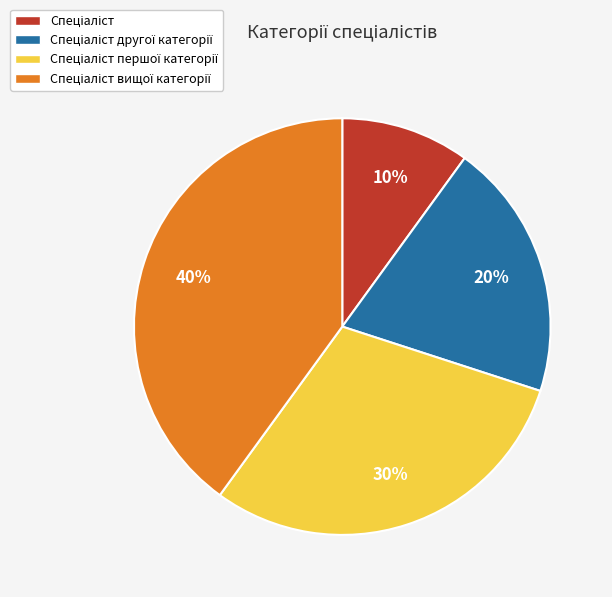

Is there any slice that represents more than half of the pie?

No